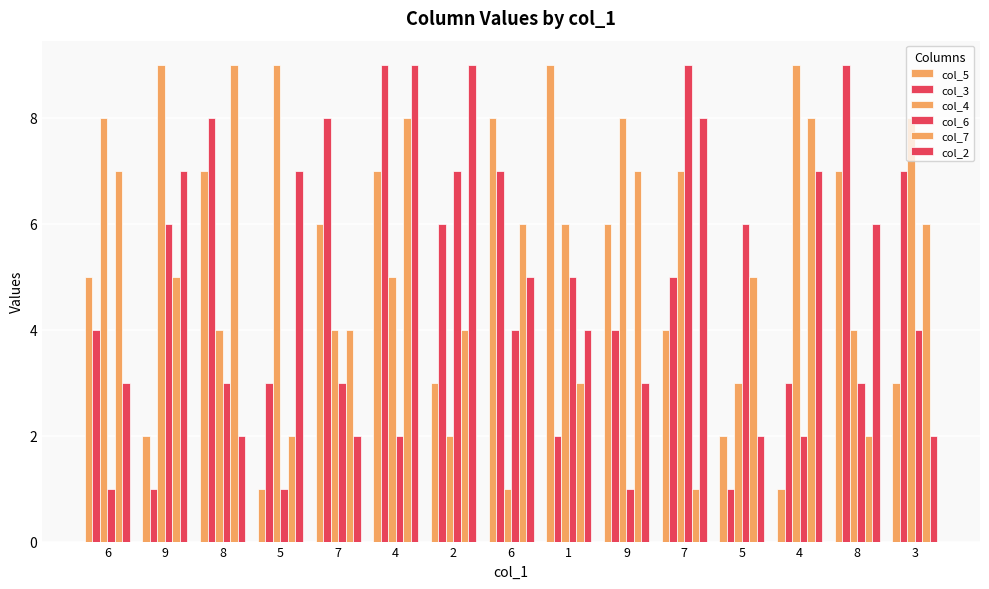

Reading left to right, what are all the values shown in this chart?

col_5: 5	2	7	1	6	7	3	8	9	6	4	2	1	7	3
col_3: 4	1	8	3	8	9	6	7	2	4	5	1	3	9	7
col_4: 8	9	4	9	4	5	2	1	6	8	7	3	9	4	8
col_6: 1	6	3	1	3	2	7	4	5	1	9	6	2	3	4
col_7: 7	5	9	2	4	8	4	6	3	7	1	5	8	2	6
col_2: 3	7	2	7	2	9	9	5	4	3	8	2	7	6	2